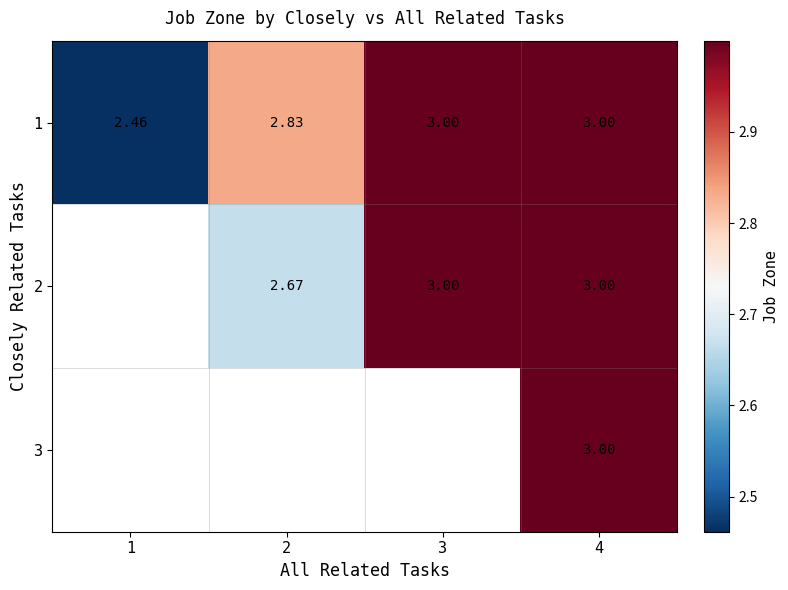

What is the difference between the maximum and second lowest values in the 1 series?

0.2